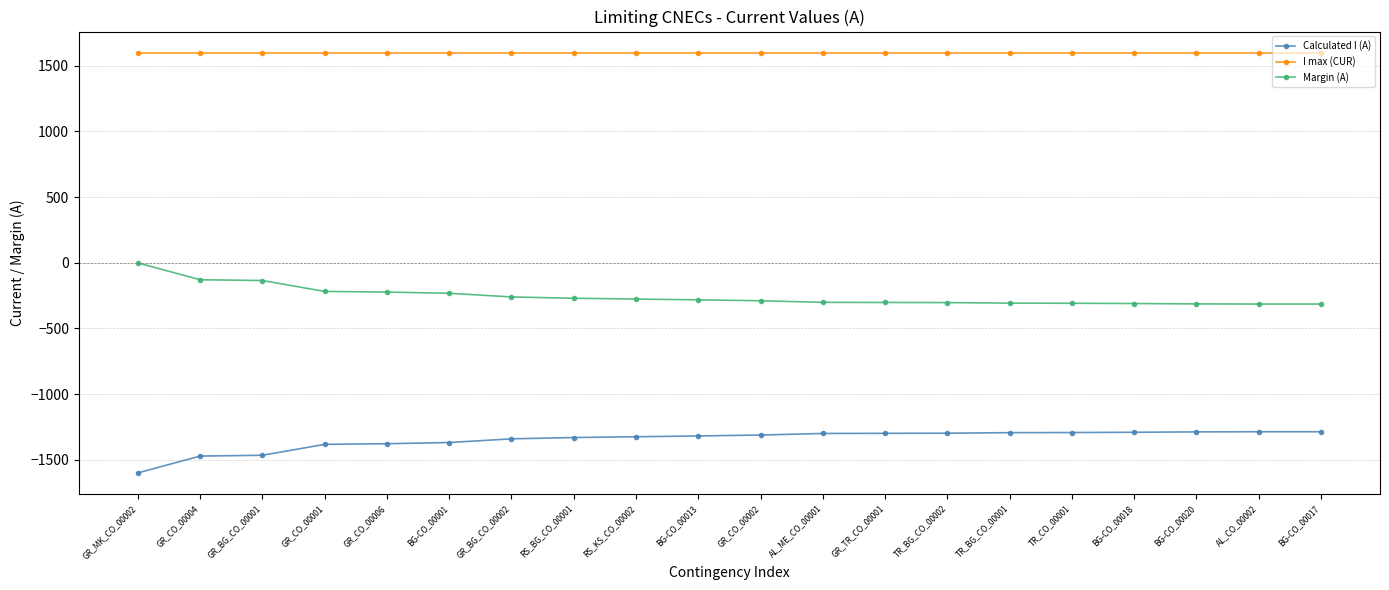

The value of I max (CUR) at GR_CO_00006 is 2827. True or false?

False